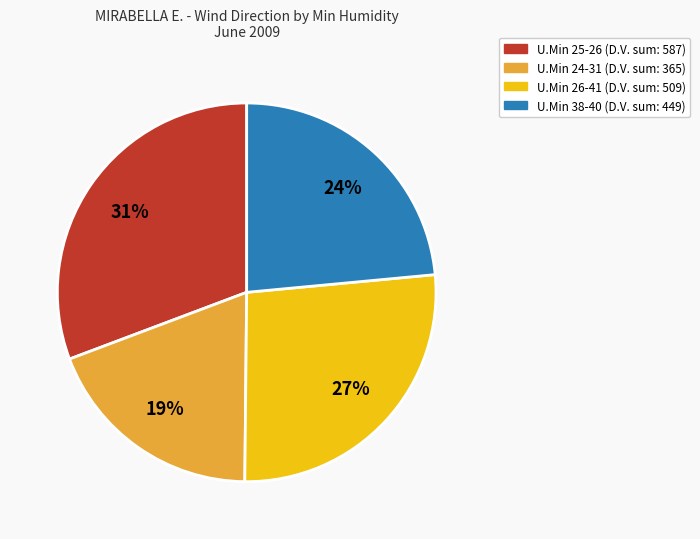

To the nearest percent, what is the difference between the largest and smallest slice percentages?

12%